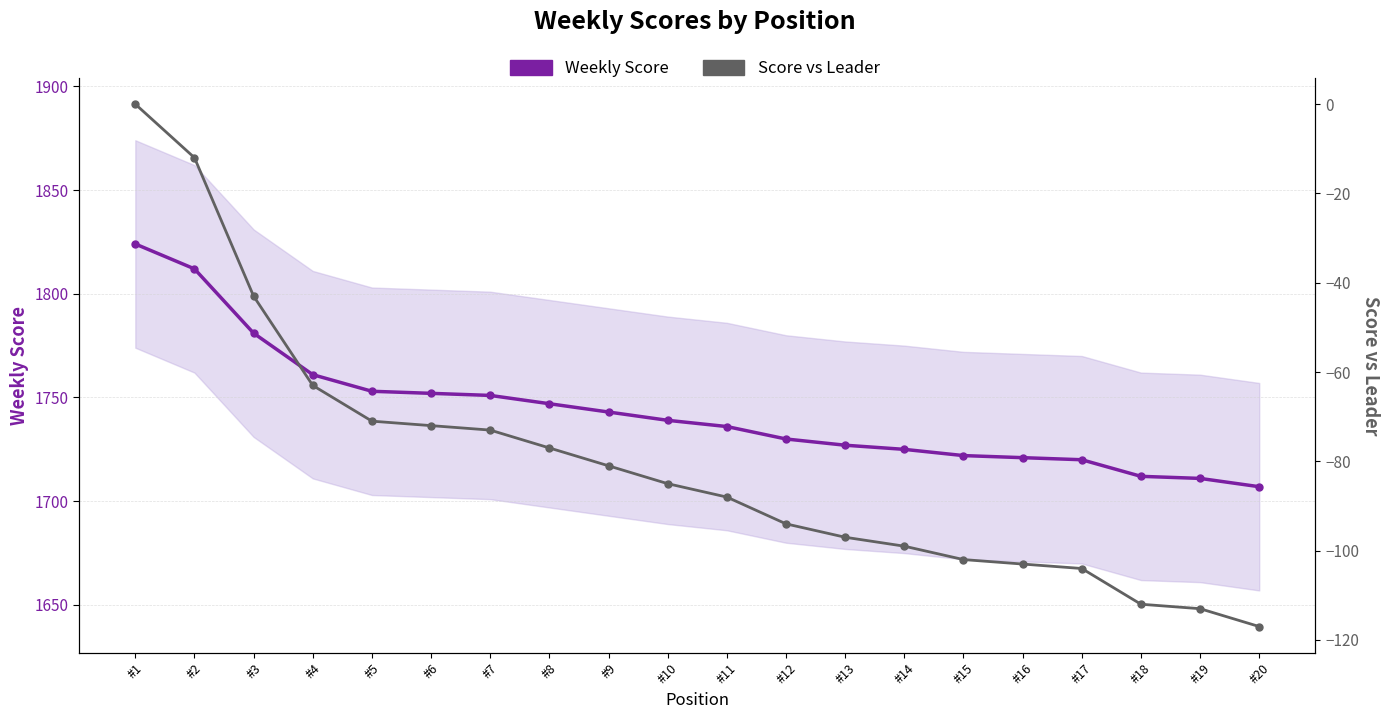

How many lines are shown in the chart?

2